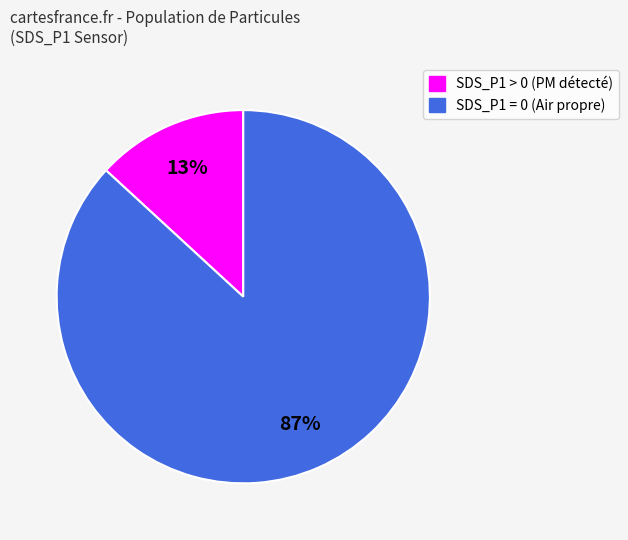

To the nearest percent, what is the average slice percentage?

50%